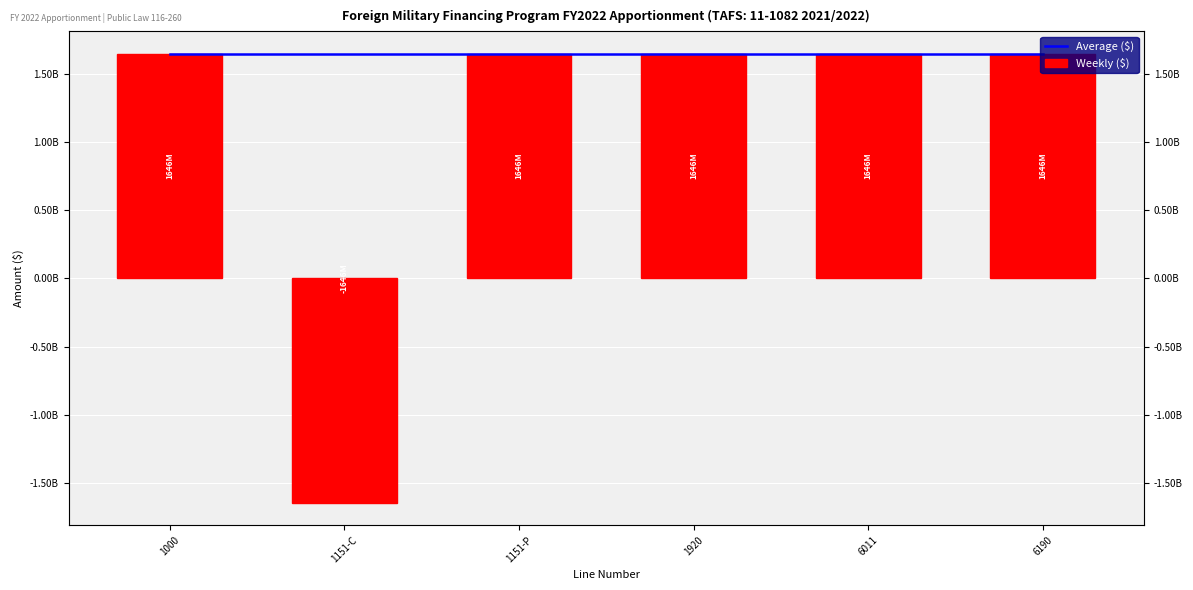

How many bars are there in total?

12